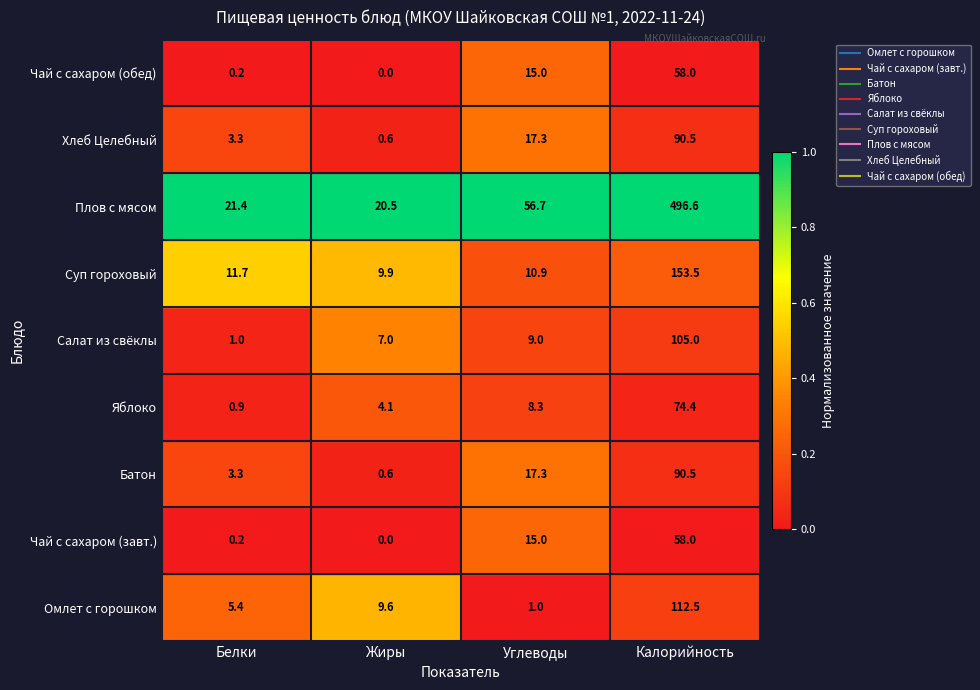

What value does the Яблоко series have at Калорийность?

74.4